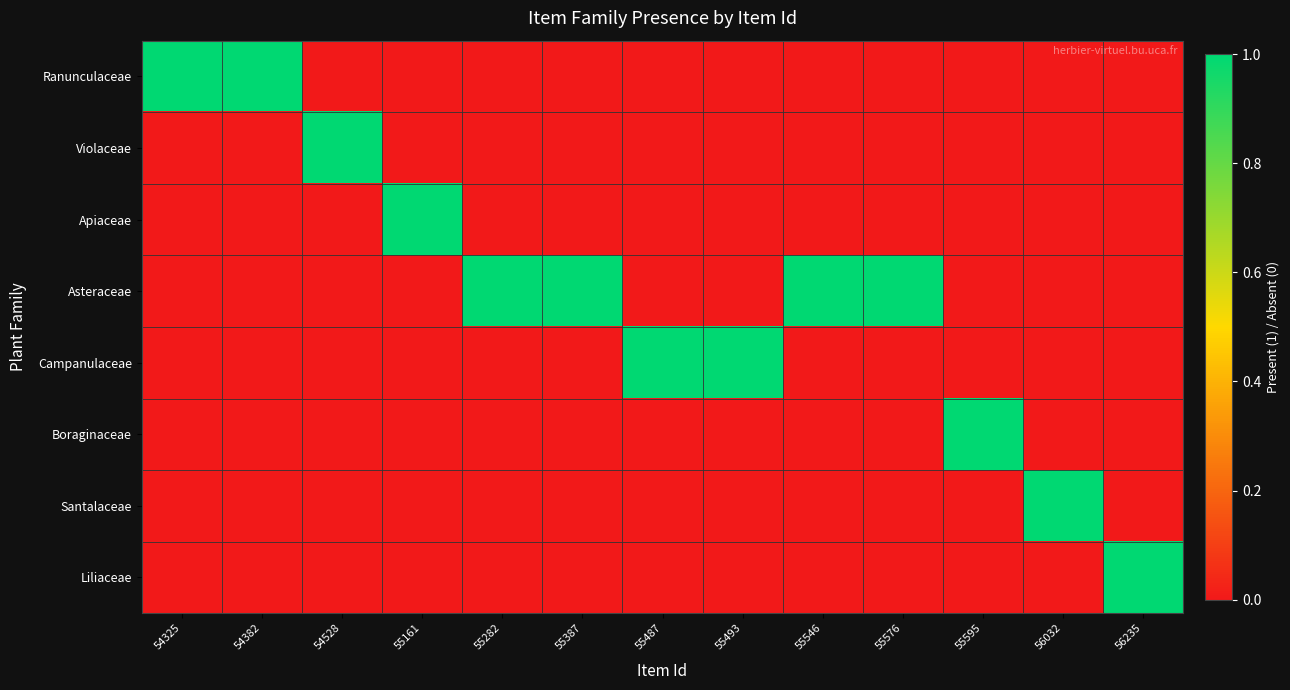

Reading left to right, what are all the values shown in this chart?

Ranunculaceae: 54325=1	54382=1	54528=0	55161=0	55282=0	55387=0	55487=0	55493=0	55546=0	55576=0	55595=0	56032=0	56235=0
Violaceae: 54325=0	54382=0	54528=1	55161=0	55282=0	55387=0	55487=0	55493=0	55546=0	55576=0	55595=0	56032=0	56235=0
Apiaceae: 54325=0	54382=0	54528=0	55161=1	55282=0	55387=0	55487=0	55493=0	55546=0	55576=0	55595=0	56032=0	56235=0
Asteraceae: 54325=0	54382=0	54528=0	55161=0	55282=1	55387=1	55487=0	55493=0	55546=1	55576=1	55595=0	56032=0	56235=0
Campanulaceae: 54325=0	54382=0	54528=0	55161=0	55282=0	55387=0	55487=1	55493=1	55546=0	55576=0	55595=0	56032=0	56235=0
Boraginaceae: 54325=0	54382=0	54528=0	55161=0	55282=0	55387=0	55487=0	55493=0	55546=0	55576=0	55595=1	56032=0	56235=0
Santalaceae: 54325=0	54382=0	54528=0	55161=0	55282=0	55387=0	55487=0	55493=0	55546=0	55576=0	55595=0	56032=1	56235=0
Liliaceae: 54325=0	54382=0	54528=0	55161=0	55282=0	55387=0	55487=0	55493=0	55546=0	55576=0	55595=0	56032=0	56235=1